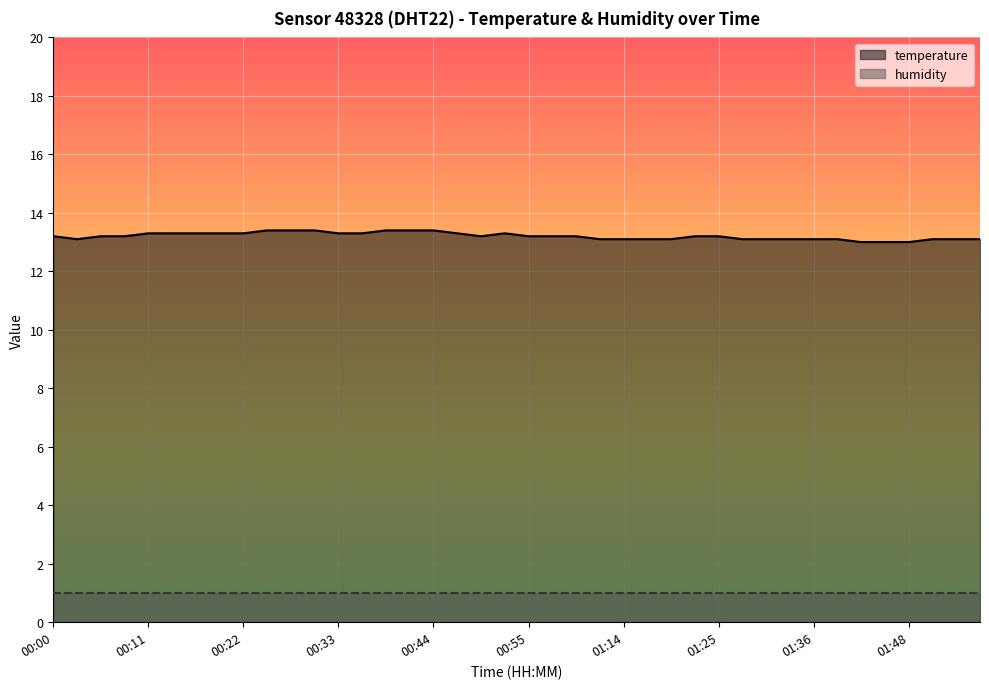

What is the difference between the second highest and second lowest values?

0.4